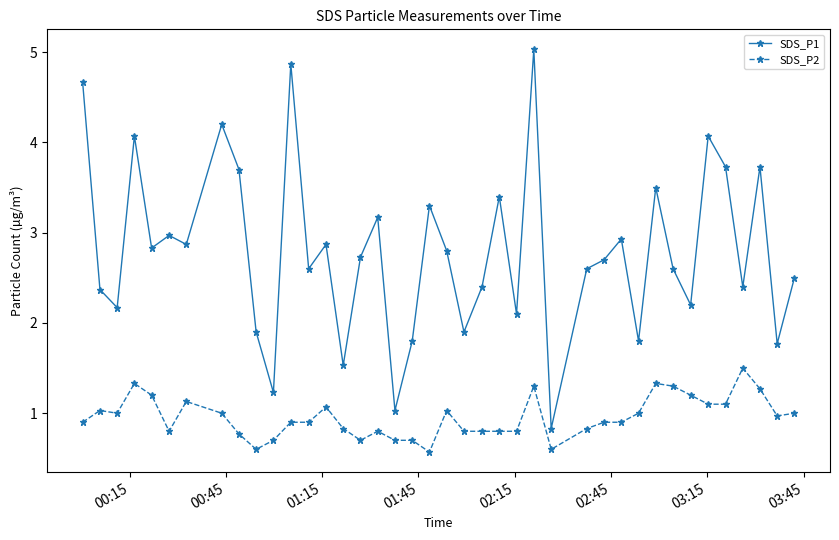

Reading right to left, transcribe all the data shown in this chart.

SDS_P1: 2.5	1.8	3.7	2.4	3.7	4.1	2.2	2.6	3.5	1.8	2.9	2.7	2.6	0.8	5.0	2.1	3.4	2.4	1.9	2.8	3.3	1.8	1.0	3.2	2.7	1.5	2.9	2.6	4.9	1.2	1.9	3.7	4.2	2.9	3.0	2.8	4.1	2.2	2.4	4.7
SDS_P2: 1.0	1.0	1.3	1.5	1.1	1.1	1.2	1.3	1.3	1.0	0.9	0.9	0.8	0.6	1.3	0.8	0.8	0.8	0.8	1.0	0.6	0.7	0.7	0.8	0.7	0.8	1.1	0.9	0.9	0.7	0.6	0.8	1.0	1.1	0.8	1.2	1.3	1.0	1.0	0.9